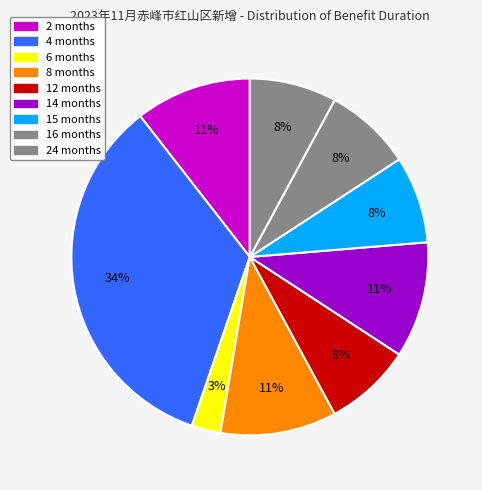

Count the number of slices in the pie.

9